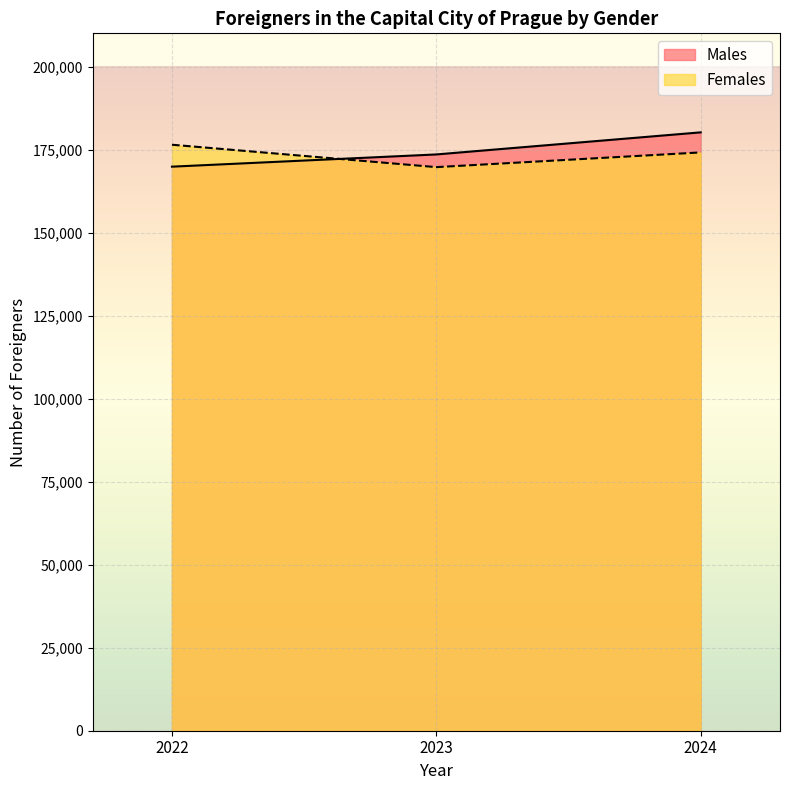

Which category has the lowest value in the Males series?

2022